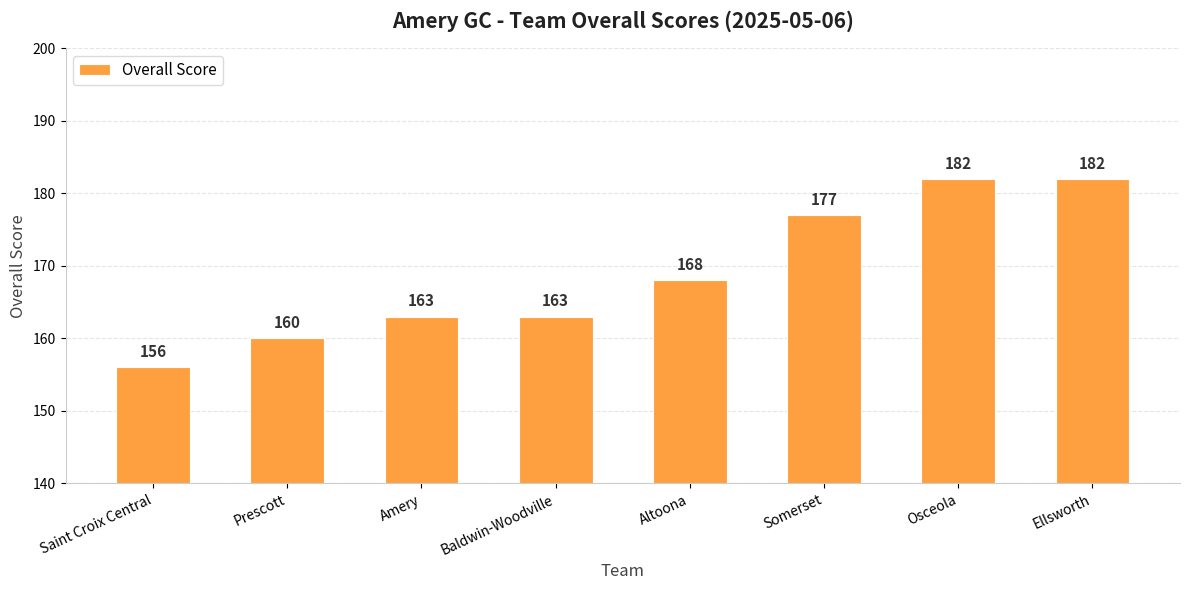

How many data points are less than 168?

4